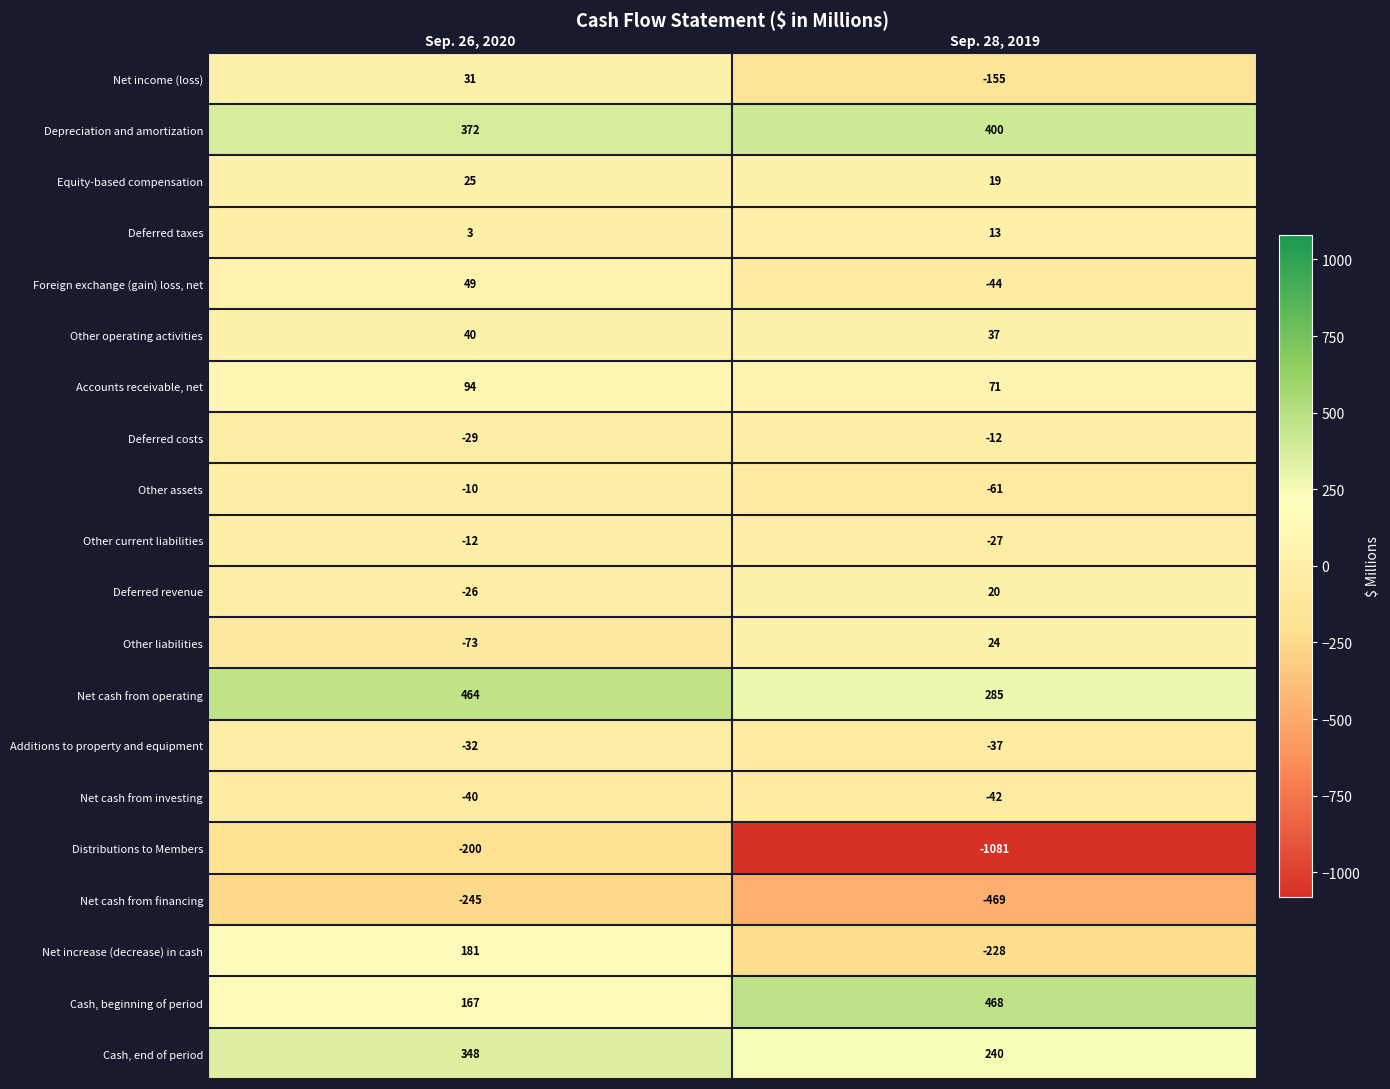

What is the total value across all series at Sep. 26, 2020?

1107